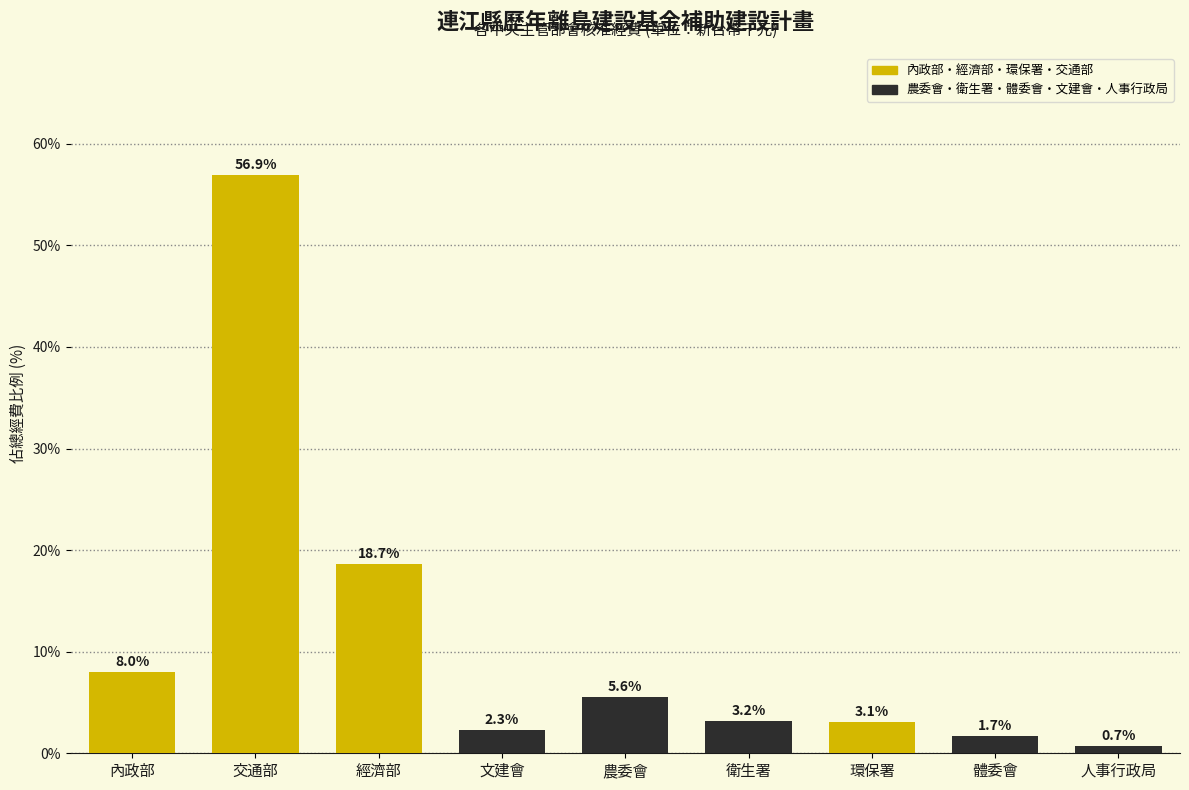

Where does the data first go above 3?

內政部